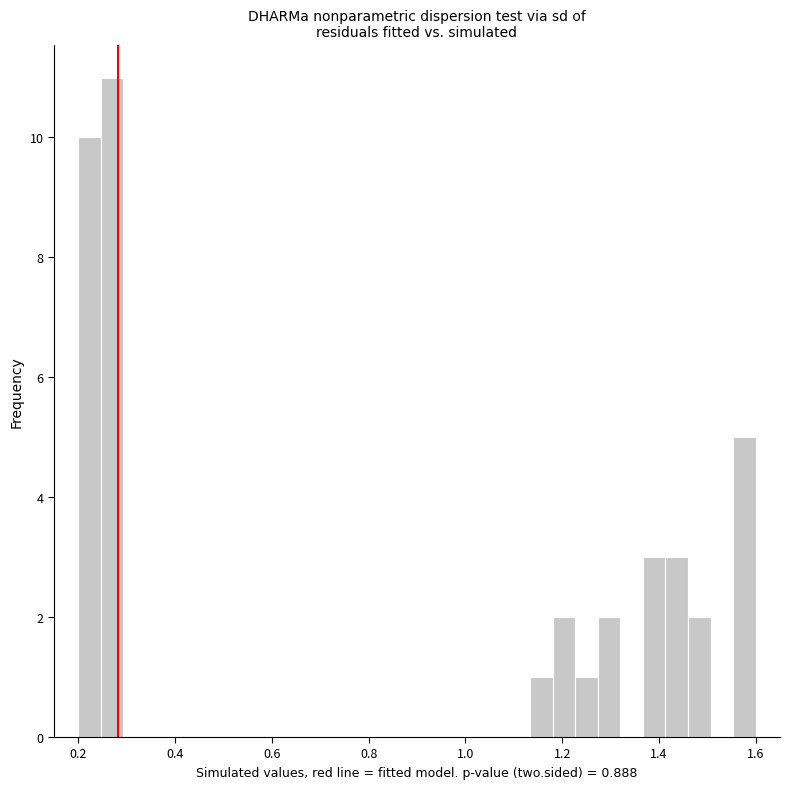

Read against the x-axis, roughly where is the centre of the tallest bar?

0.28